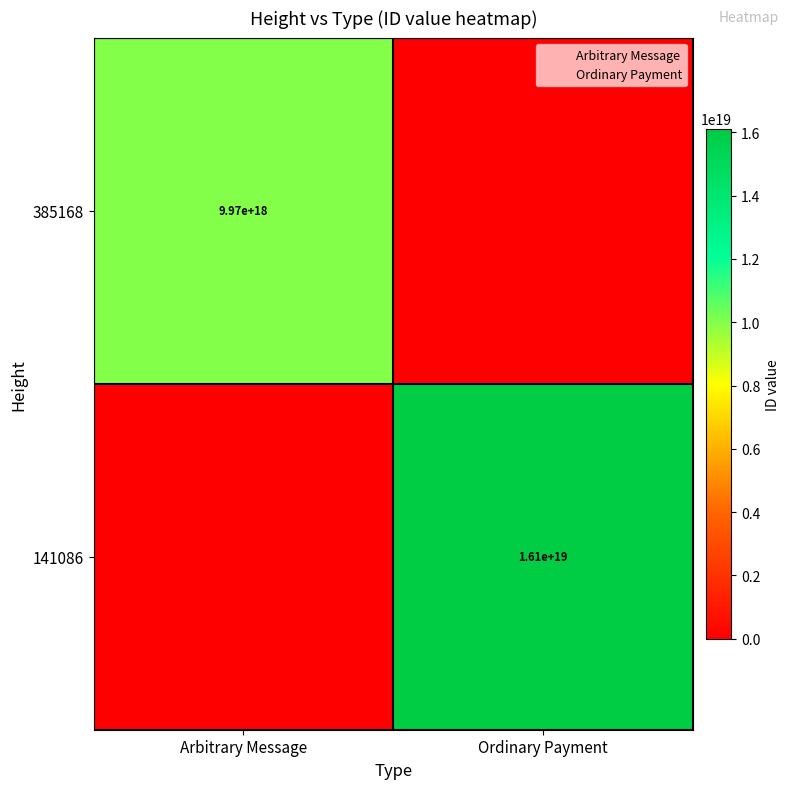

How many values in the Arbitrary Message series are below 1?

1